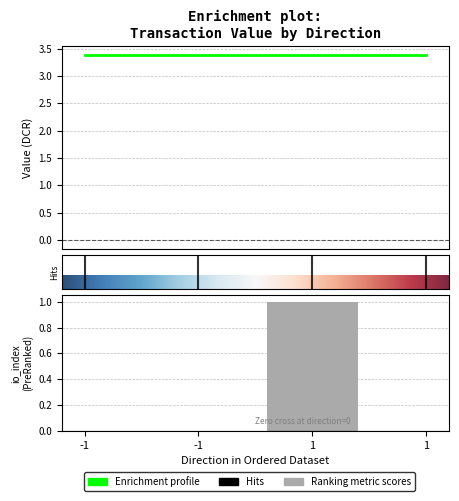

What is the approximate value of value at -1?

3.4